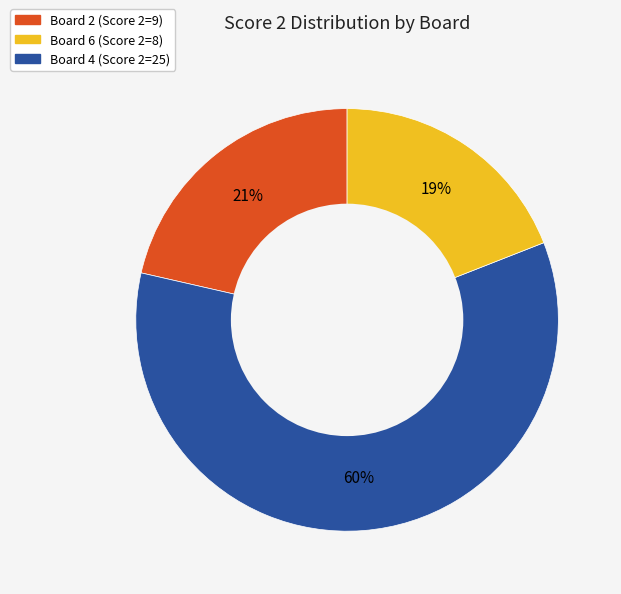

Does any single category account for the majority?

Yes